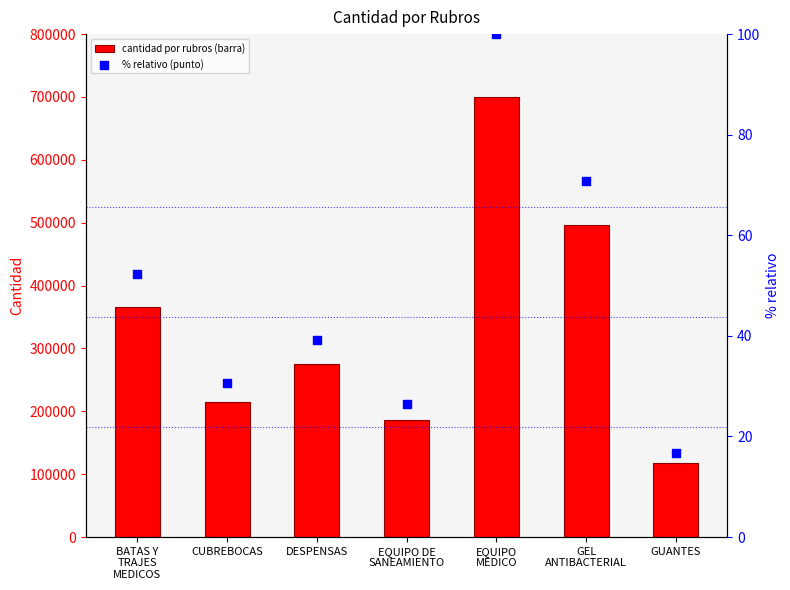

At which category is the sum across all series the highest?

EQUIPO
MEDICO